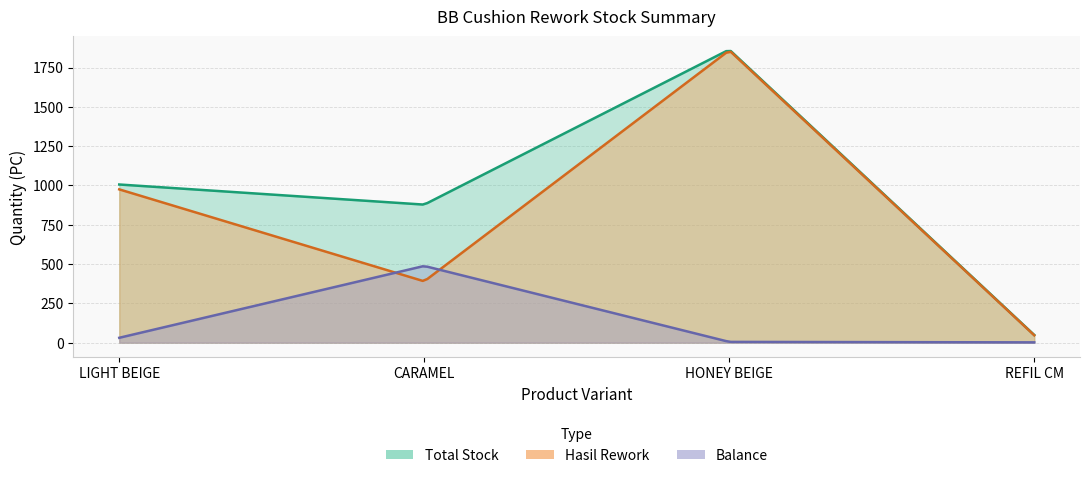

What value does the Total Stock series have at HONEY BEIGE, to the nearest 50?

1850